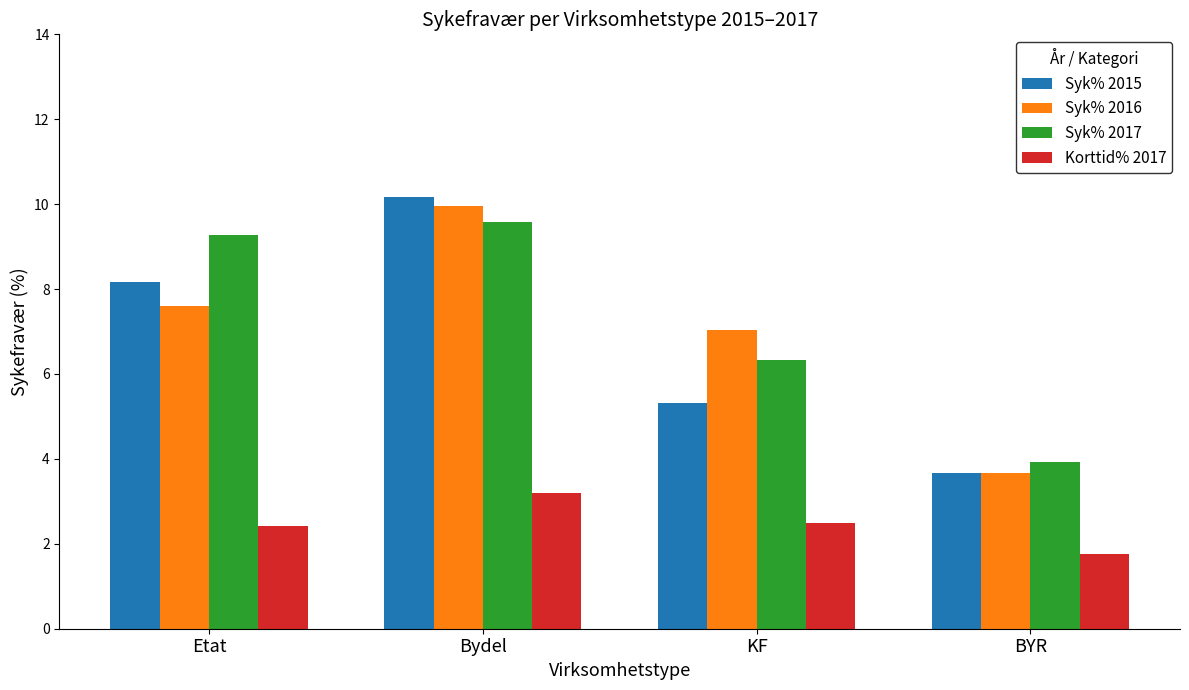

The Syk% 2015 series shows 5.3 at KF. True or false?

True